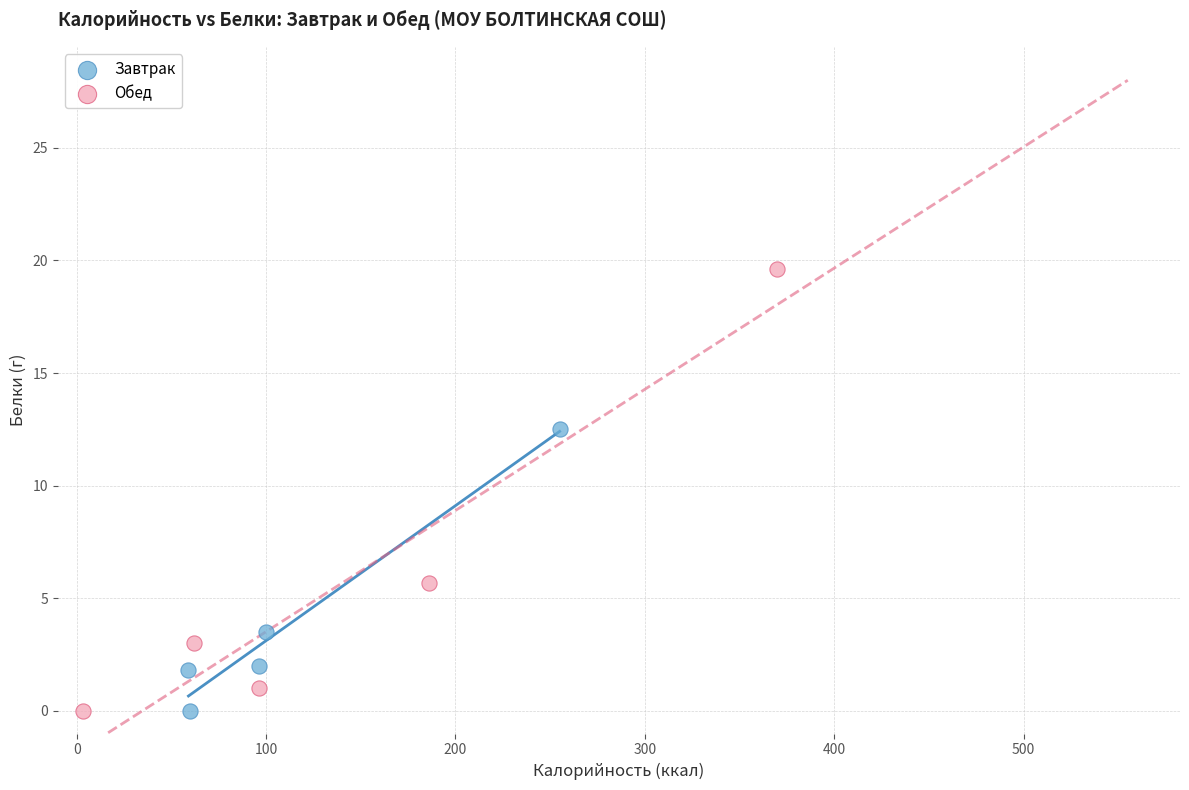

Which series has the largest Y range (max minus min)?

Обед